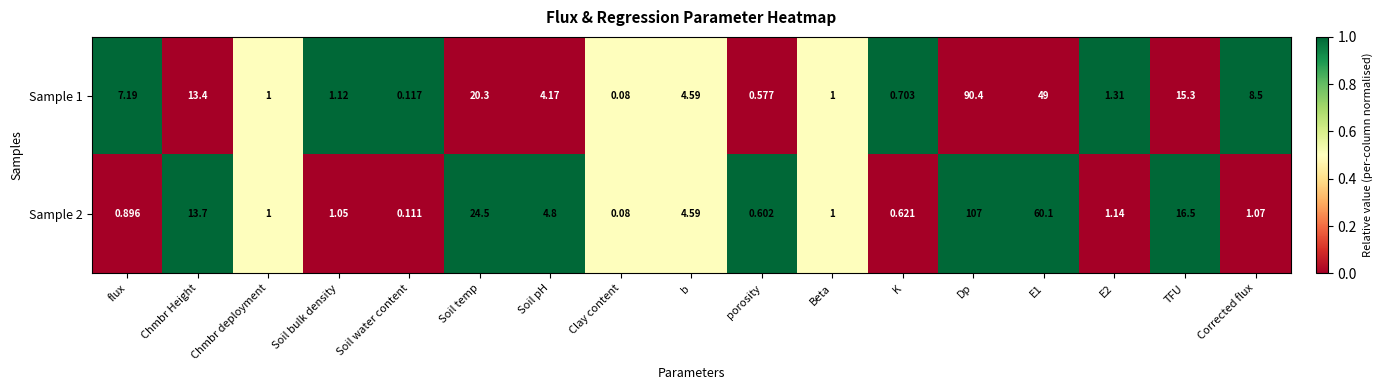

Rank the series by their average value, from highest to lowest.

Sample 2, Sample 1